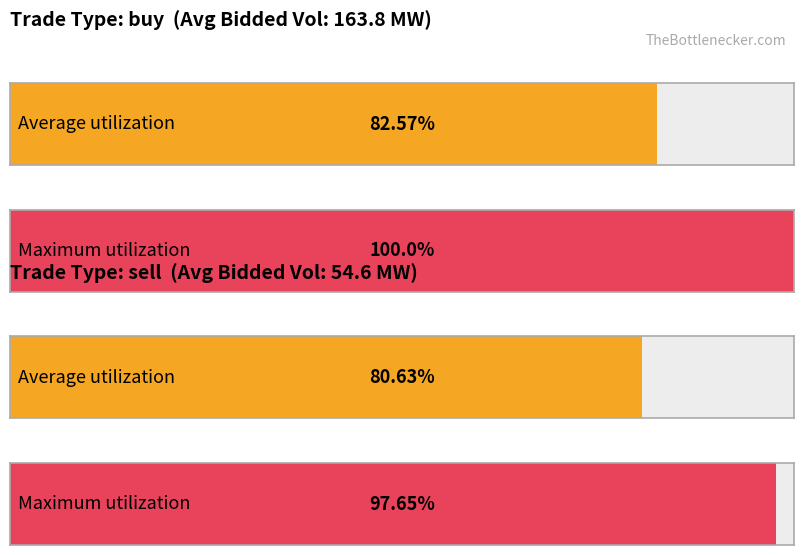

What is the average value of the Avg Bidded Volume (MW) series?

109.2